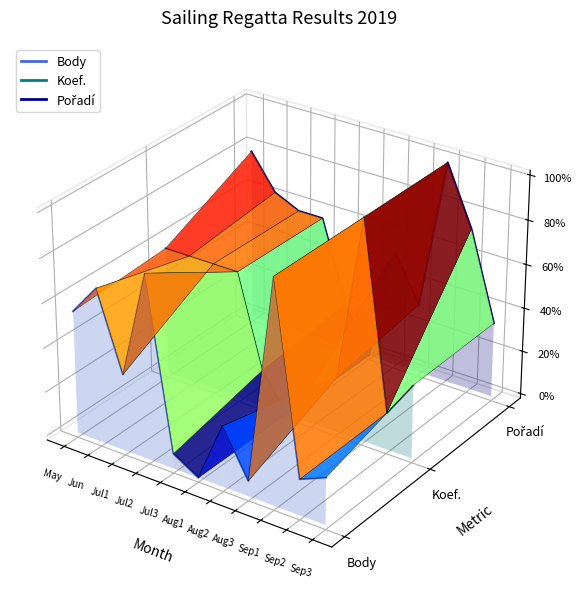

True or false: Body and Pořadí intersect in this chart.

False